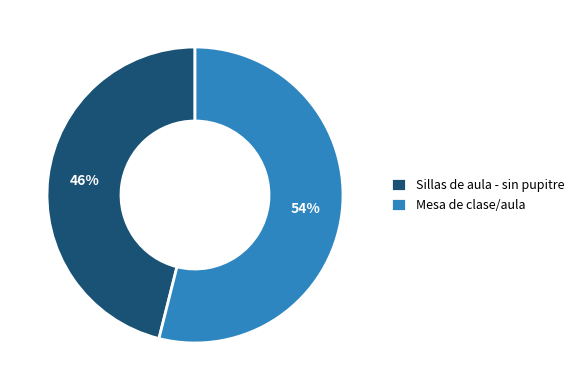

Approximately how many times larger is the value at Mesa de clase/aula compared to Sillas de aula - sin pupitre?

1.2